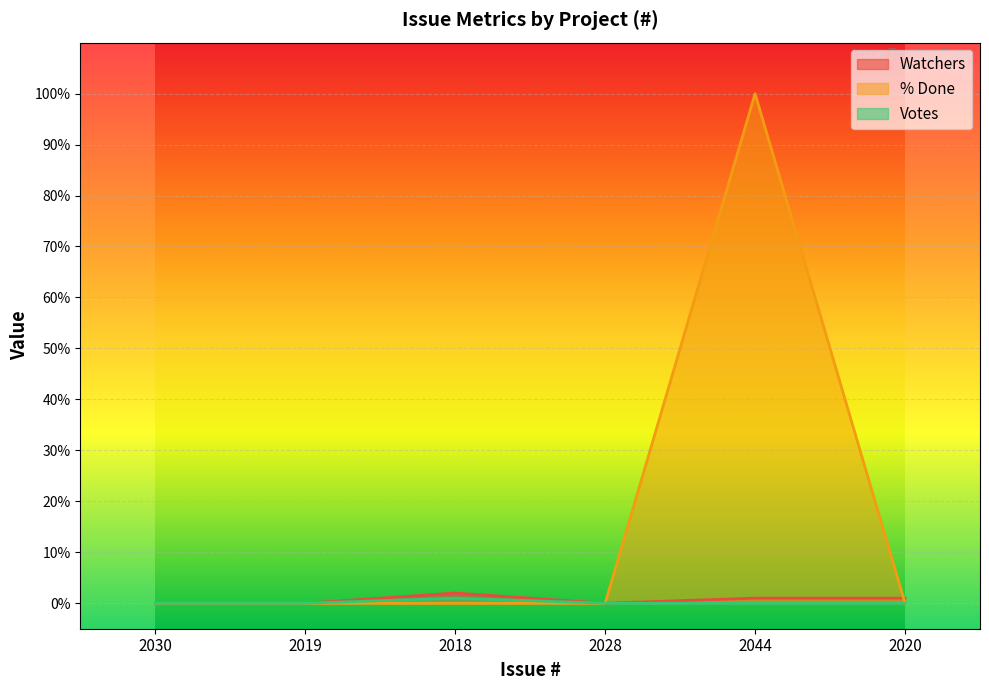

The value of Watchers at 2020 is 1. True or false?

True